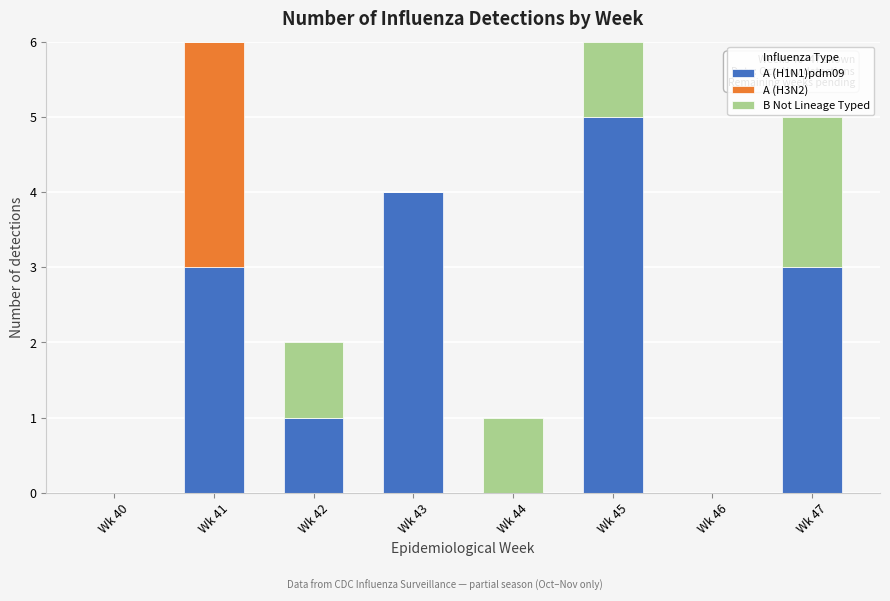

Reading left to right, what are the values for A (H1N1)pdm09?

Wk 40=0	Wk 41=3	Wk 42=1	Wk 43=4	Wk 44=0	Wk 45=5	Wk 46=0	Wk 47=3